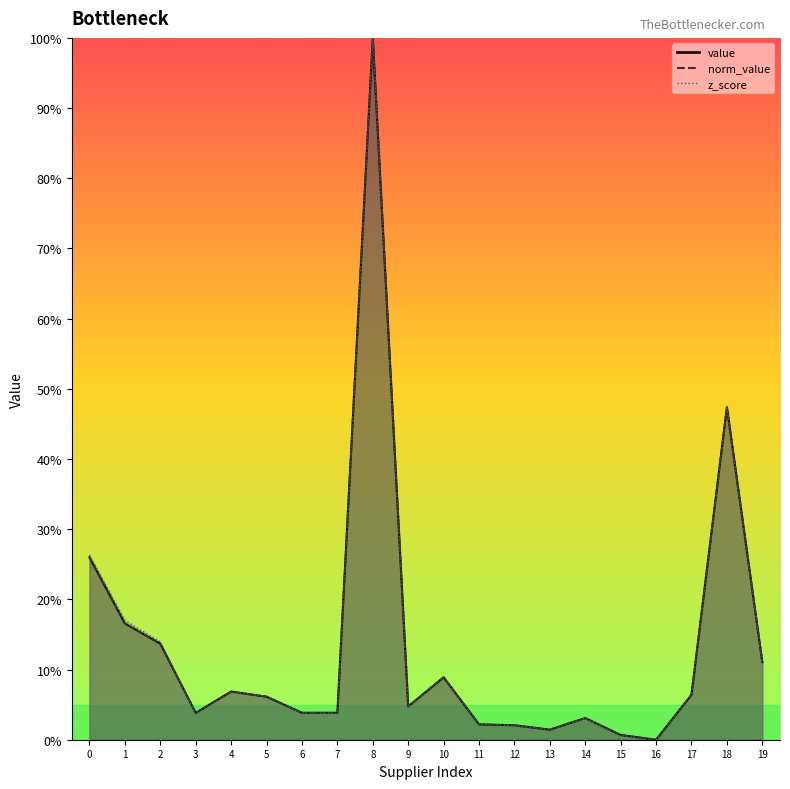

How many categories are shown in the chart?

20